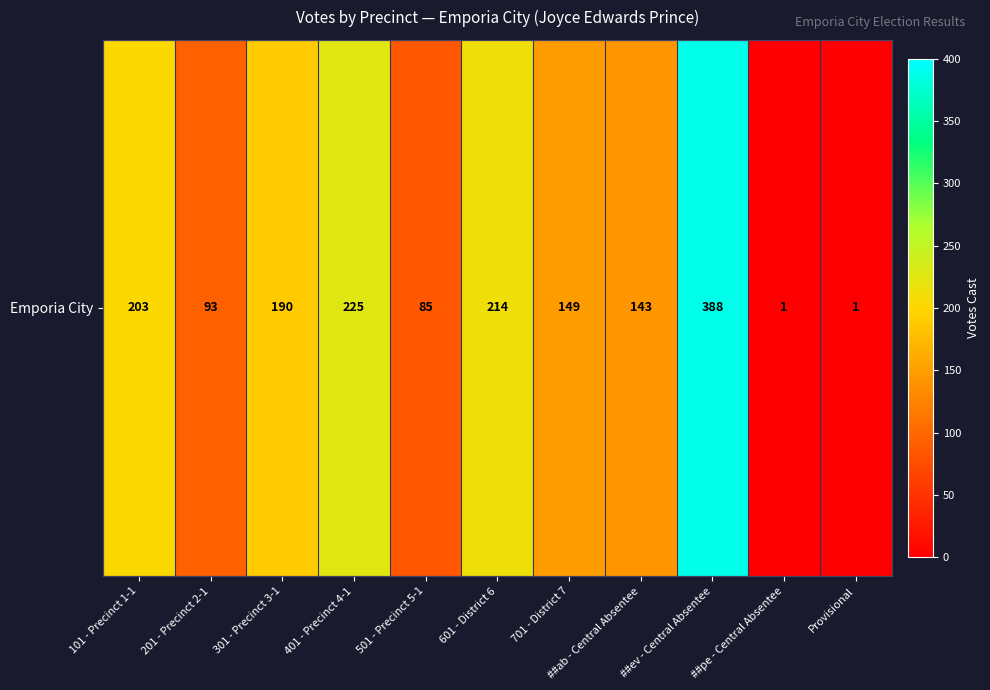

At which label does the data first exceed 149?

101 - Precinct 1-1